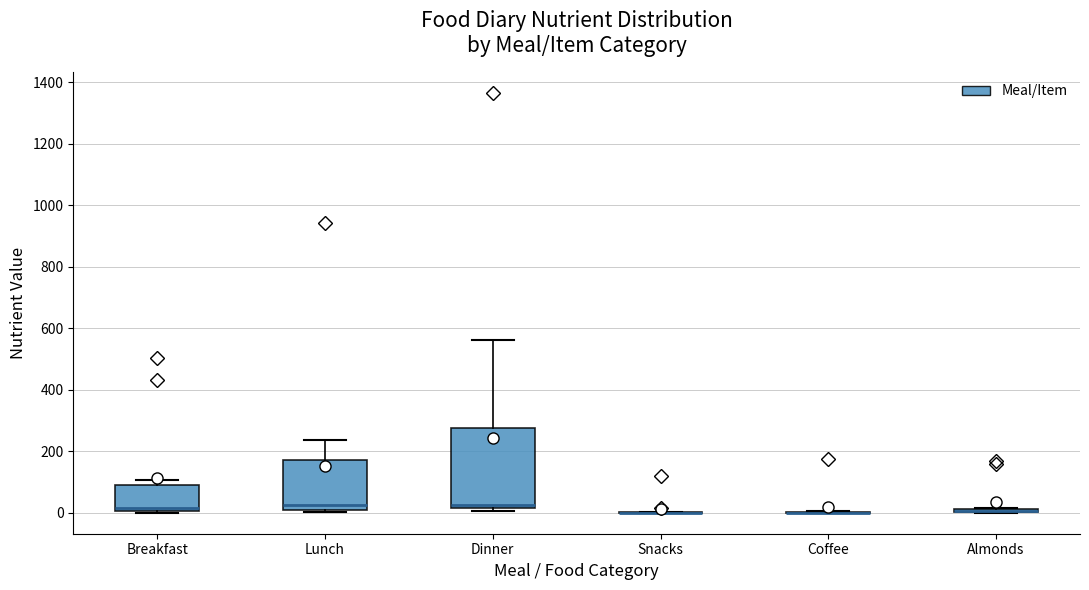

Where is the upper edge of the box for Lunch on the y-axis? The values are not printed on the chart, so give them approximately, as read against the axis.

180